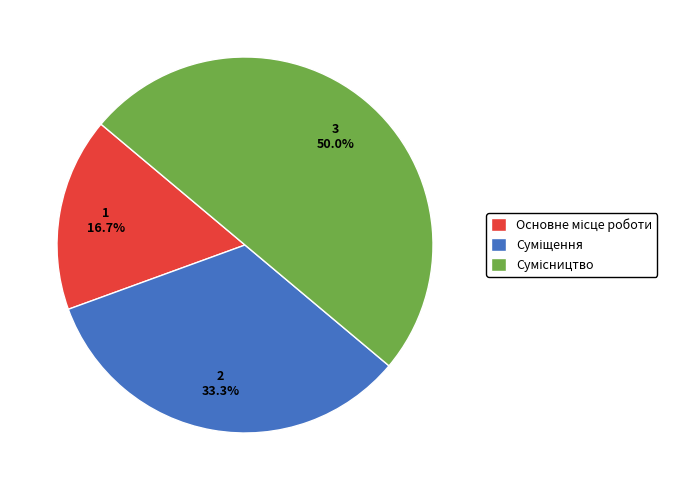

True or false: Суміщення accounts for 33% of the total.

True